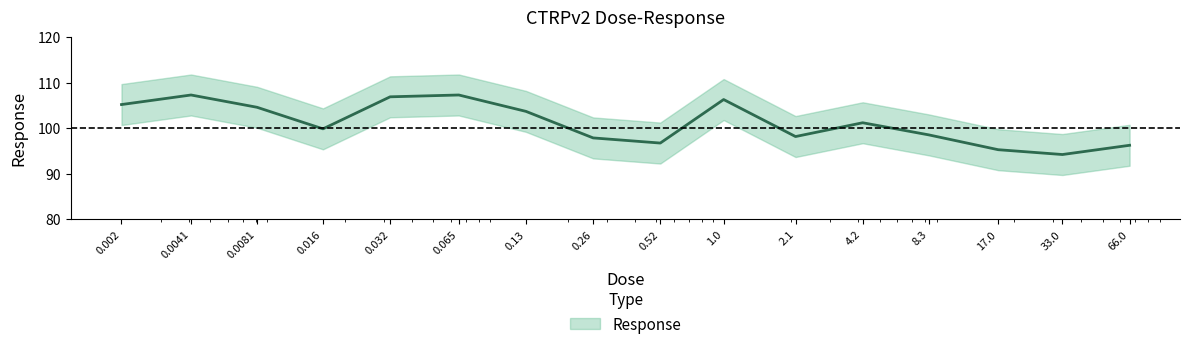

Rank the categories by value from highest to lowest.

0.0041, 0.065, 0.032, 1.0, 0.002, 0.0081, 0.13, 4.2, 0.016, 8.3, 2.1, 0.26, 0.52, 66.0, 17.0, 33.0